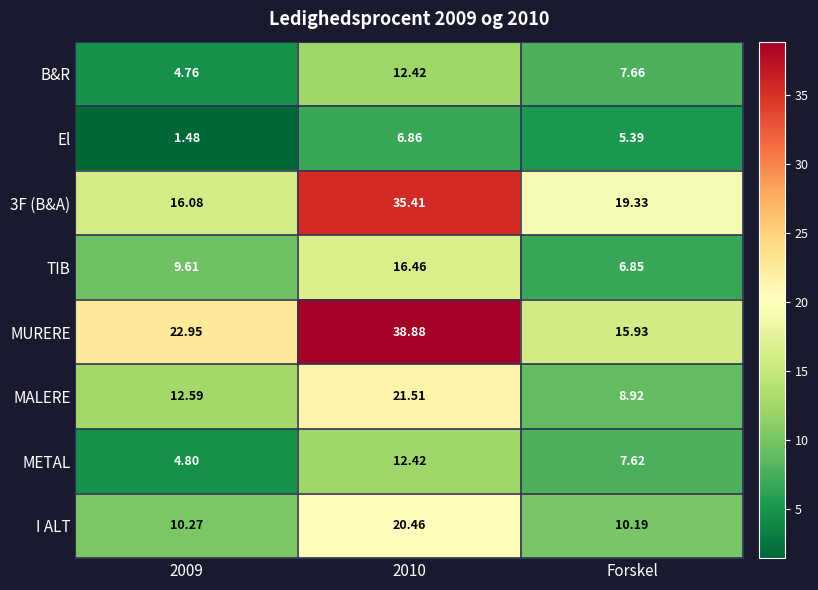

Where is METAL nearest to the value 8?

Forskel